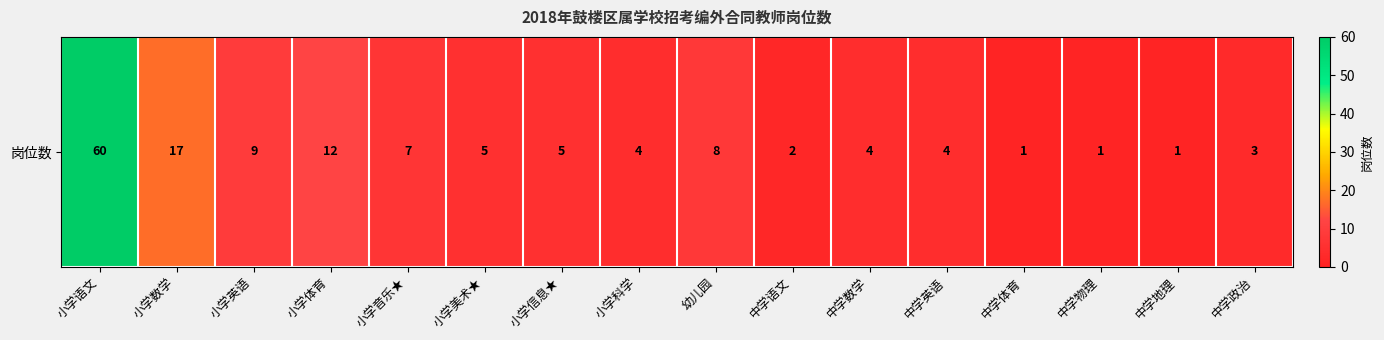

What value does the data have at 小学美术★?

5